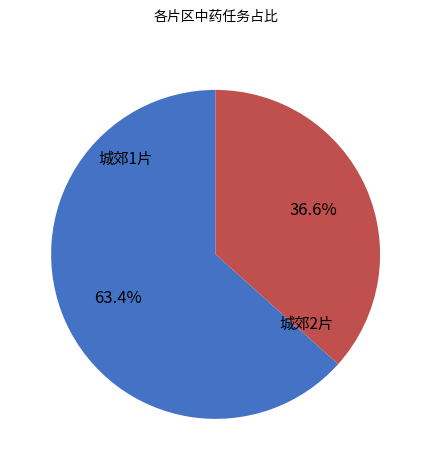

What is the majority slice?

城郊1片